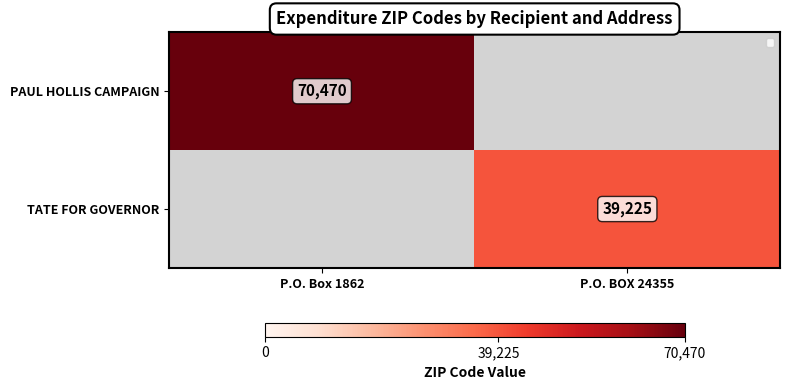

How many distinct data groups are displayed?

2